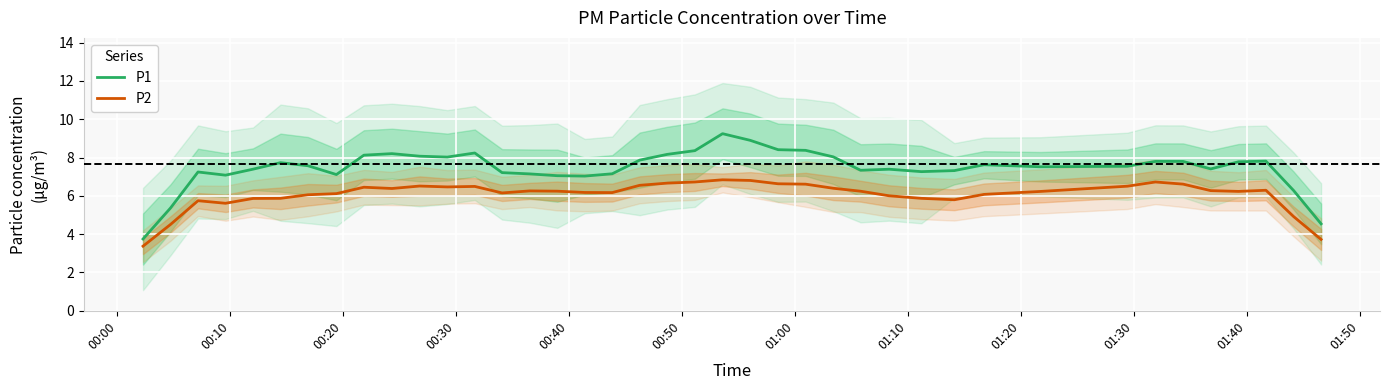

True or false: P2 and P1 cross at least once.

False